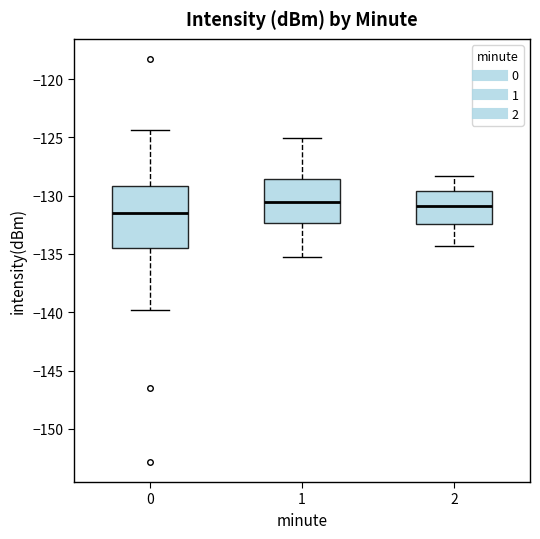

Reading left to right, transcribe this box plot: for each box, give where its median line is, the range the box spans, and where its two whiskers end, as read against the y-axis. The values are not printed on the chart, so give them approximately, as read against the axis.

0: median -131.5, box -134.5 to -129.0, whiskers -140.0 to -124.5
1: median -130.5, box -132.5 to -128.5, whiskers -135.5 to -125.0
2: median -131.0, box -132.5 to -129.5, whiskers -134.5 to -128.5